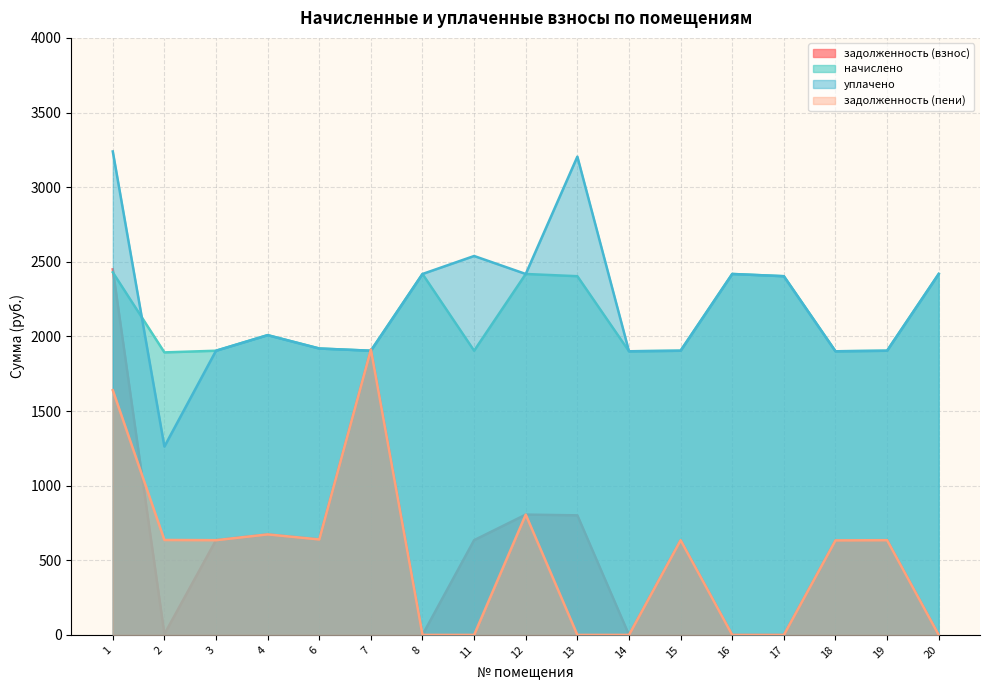

Where do уплачено and задолженность (взнос) first cross each other?

6 and 7